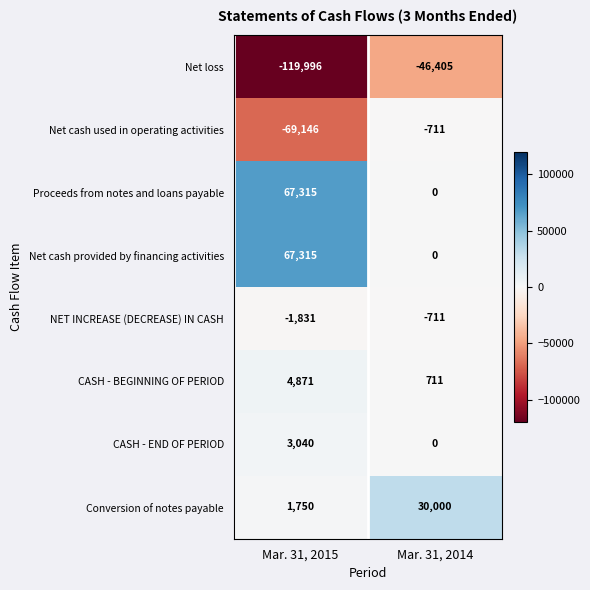

Between Mar. 31, 2015 and Mar. 31, 2014, which series saw the biggest shift?

Net loss